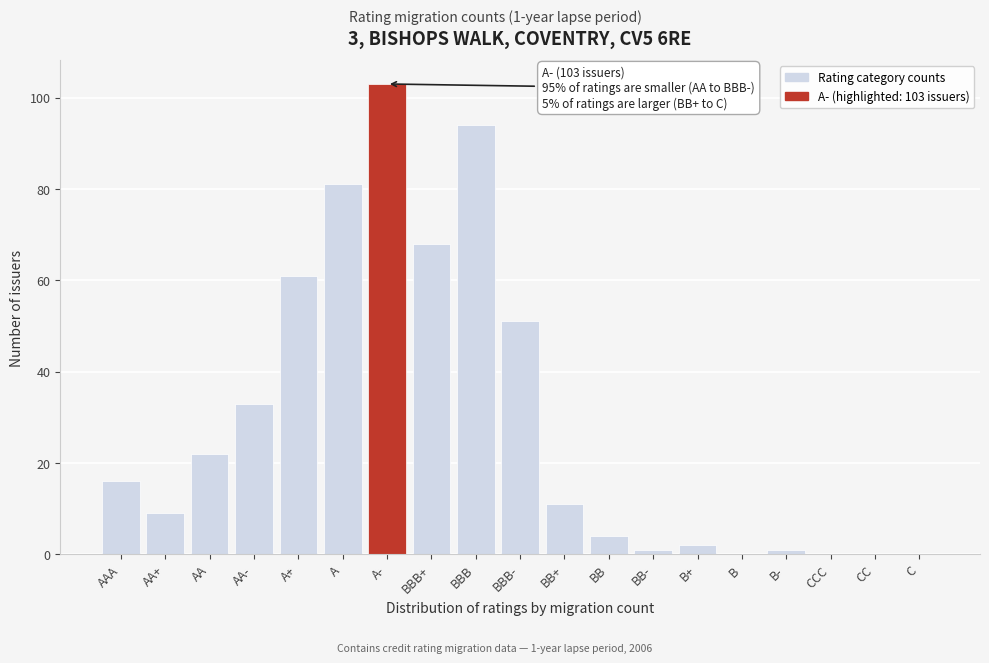

Reading right to left, extract all data points from this chart.

C=0	CC=0	CCC=0	B-=1	B=0	B+=2	BB-=1	BB=4	BB+=11	BBB-=51	BBB=94	BBB+=68	A-=103	A=81	A+=61	AA-=33	AA=22	AA+=9	AAA=16